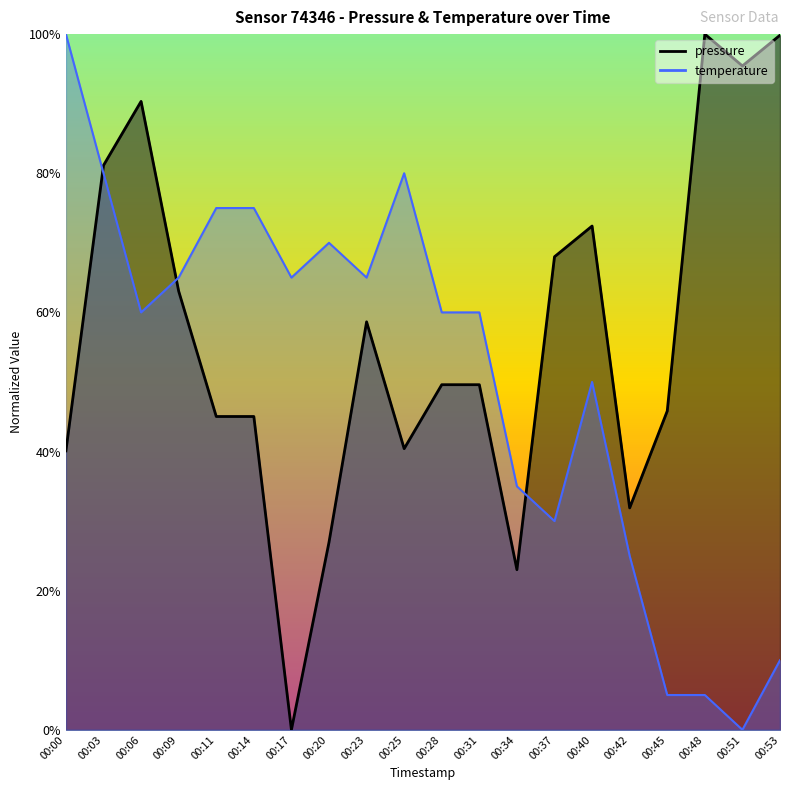

What is the maximum value shown in the chart?

1.0